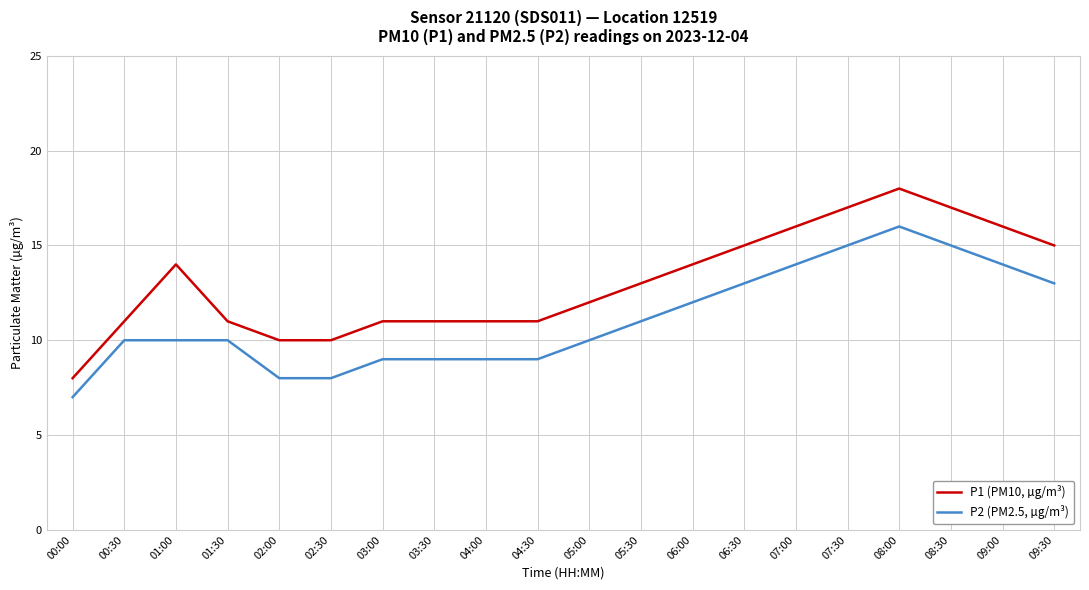

Count the number of data series in this chart.

2